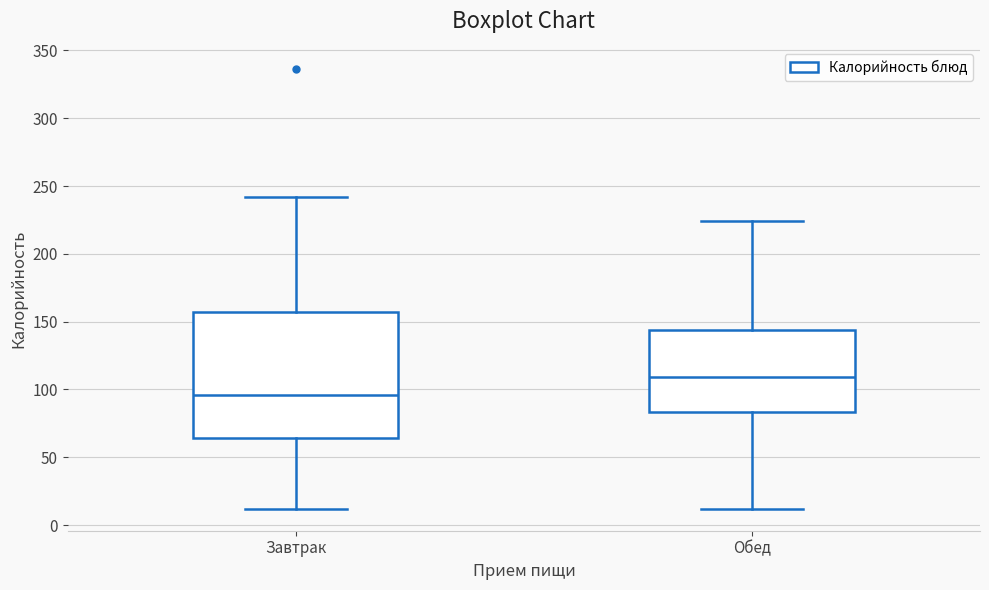

Reading left to right, transcribe this box plot: for each box, give where its median line is, the range the box spans, and where its two whiskers end, as read against the y-axis. The values are not printed on the chart, so give them approximately, as read against the axis.

Завтрак: median 95, box 65 to 155, whiskers 10 to 240
Обед: median 110, box 85 to 145, whiskers 10 to 225